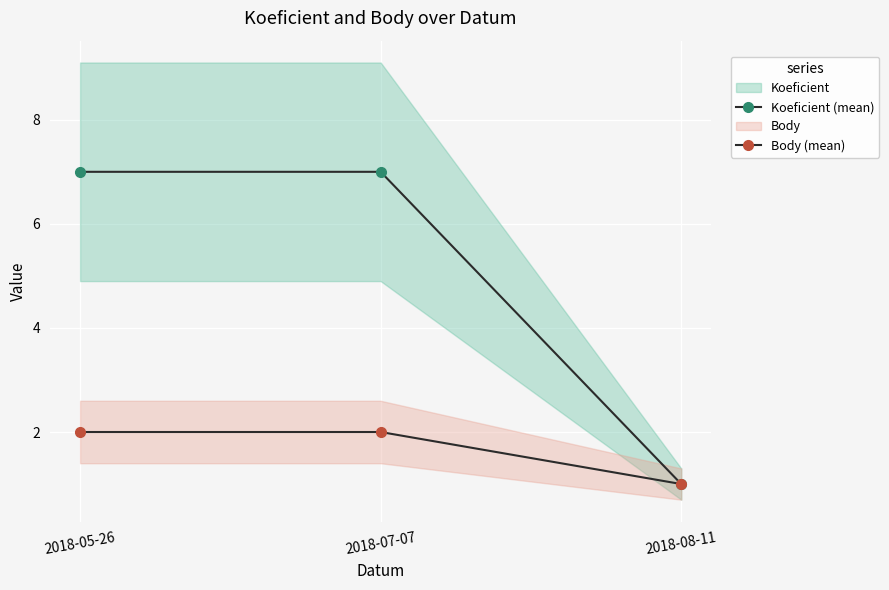

Which category has the lowest value in the Body (mean) series?

2018-08-11